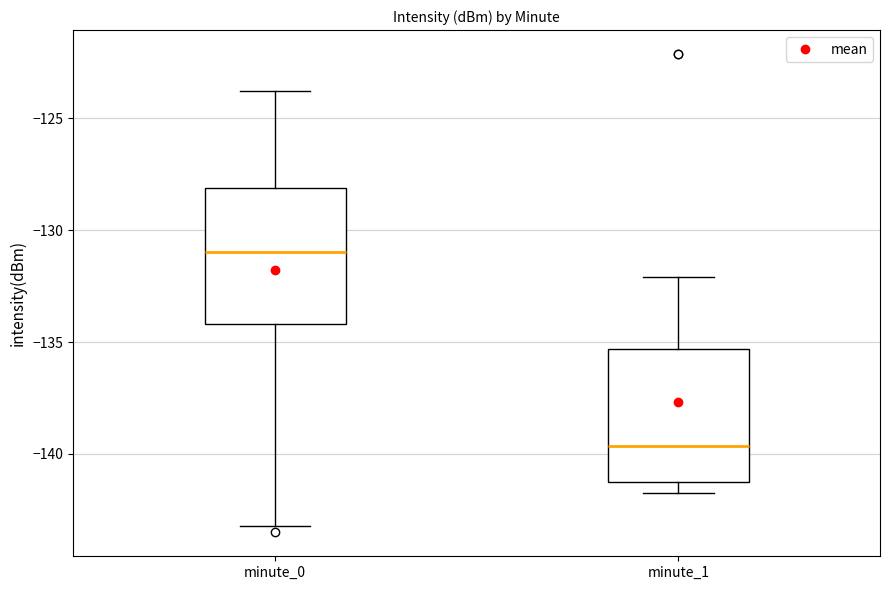

Reading left to right, transcribe this box plot: for each box, give where its median line is, the range the box spans, and where its two whiskers end, as read against the y-axis. The values are not printed on the chart, so give them approximately, as read against the axis.

minute_0: median -131.0, box -134.0 to -128.0, whiskers -143.0 to -124.0
minute_1: median -139.5, box -141.5 to -135.5, whiskers -142.0 to -132.0